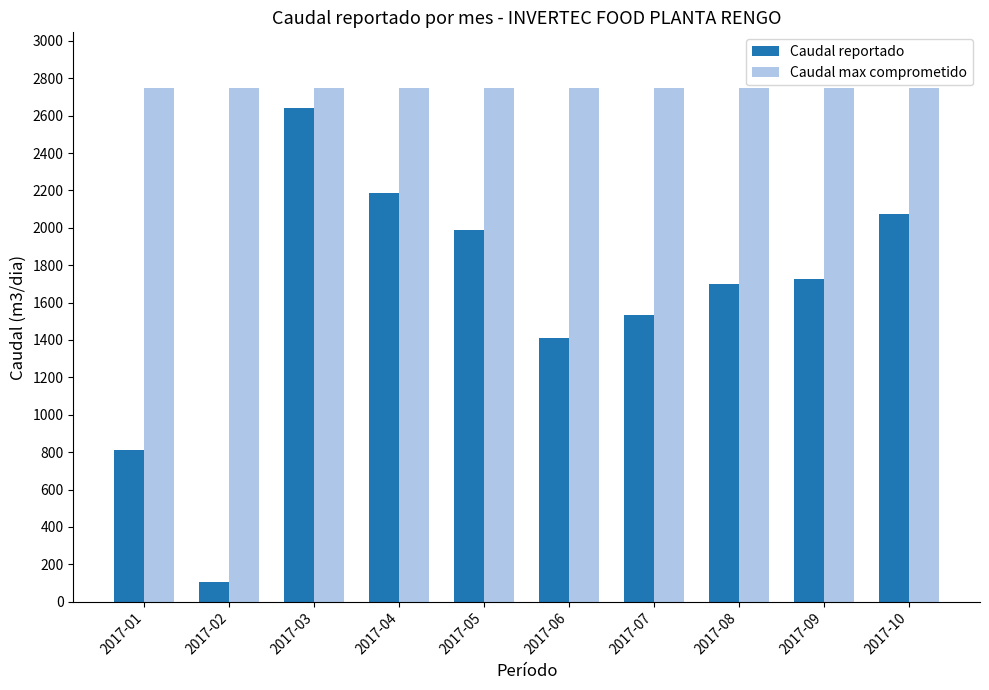

What is the highest value of the Caudal reportado series?

2639.4